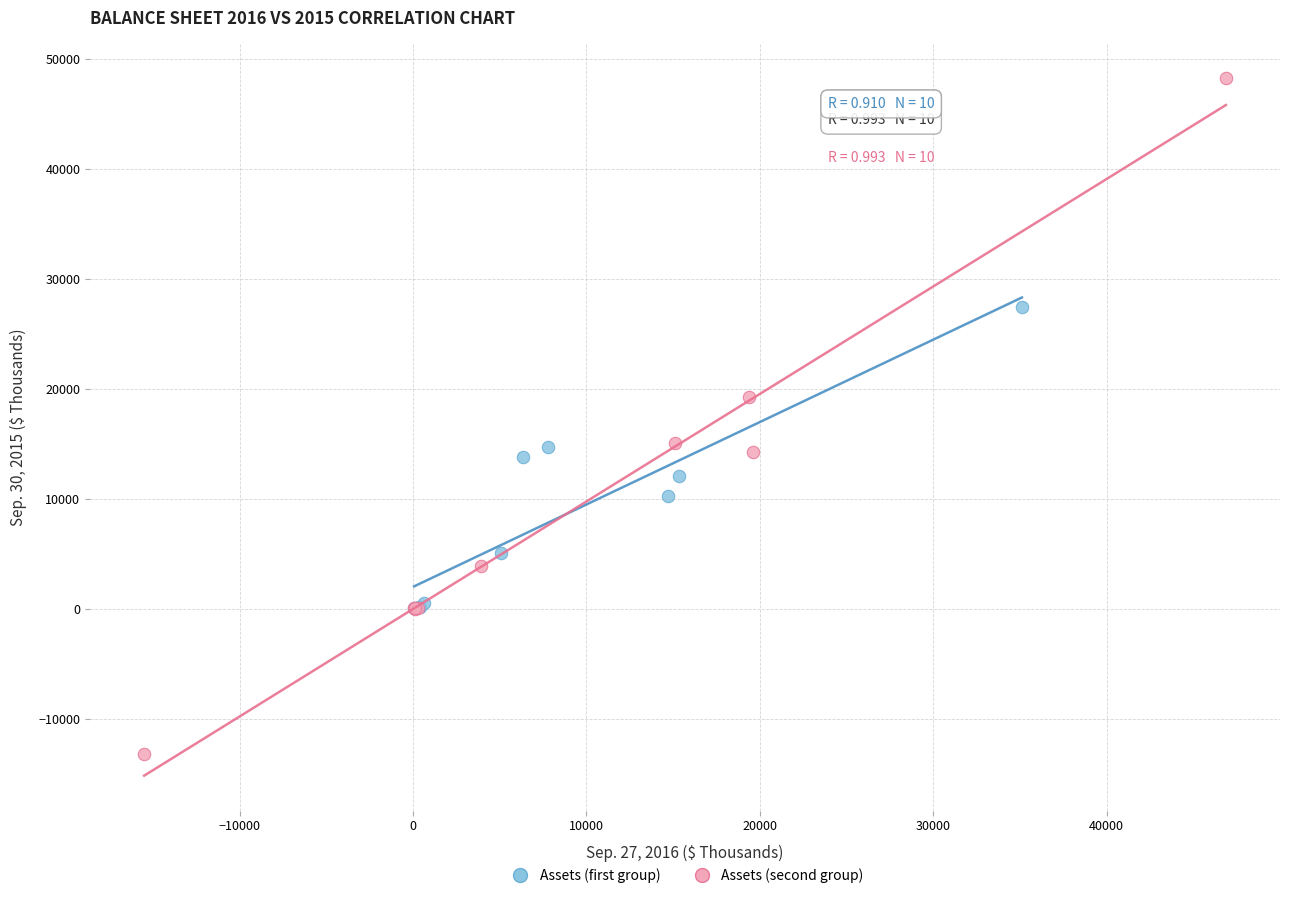

Which series has the largest Y range (max minus min)?

Assets (second group)